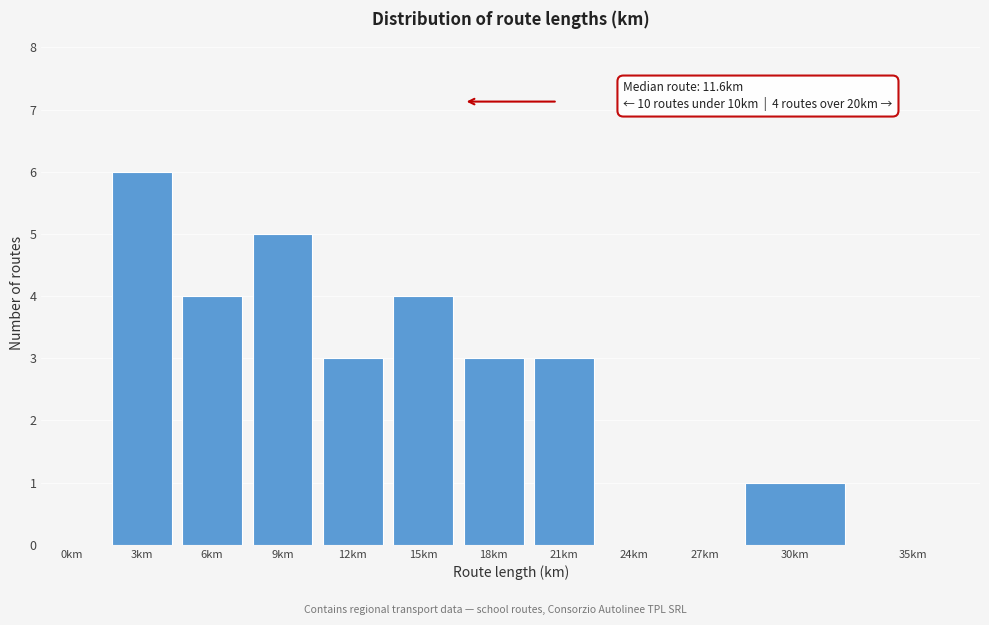

Reading left to right, extract all data points from this chart.

0km=0	3km=6	6km=4	9km=5	12km=3	15km=4	18km=3	21km=3	24km=0	27km=0	30km=1	35km=0